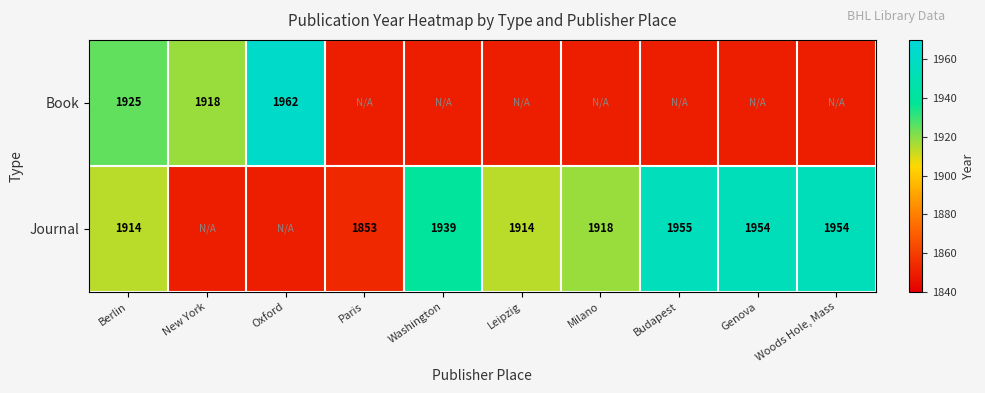

The Book series shows 1918 at New York. True or false?

True